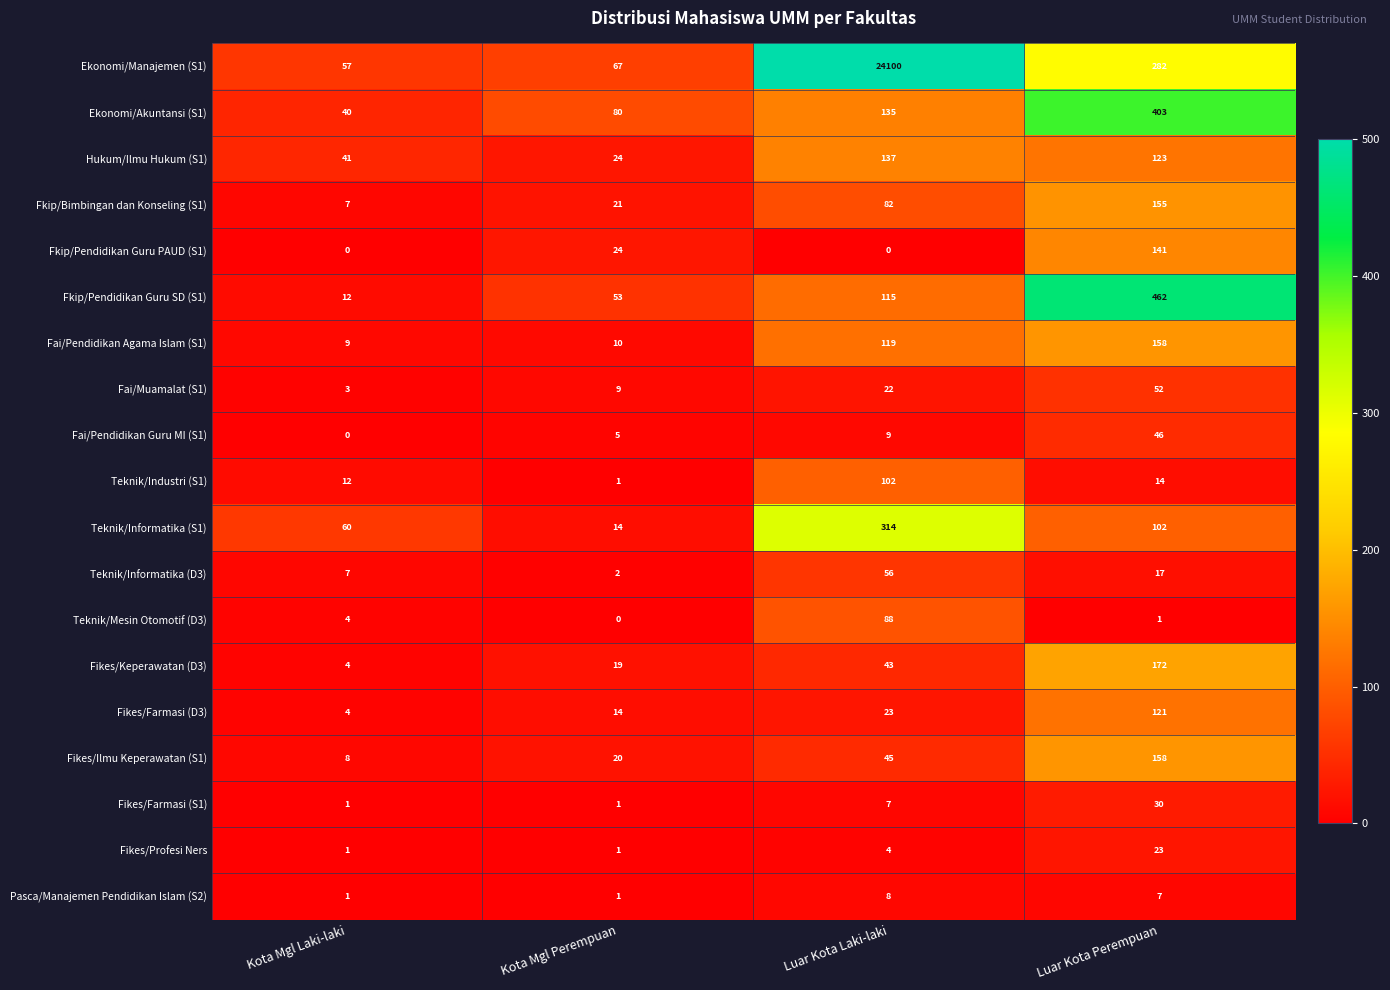

What is the maximum value for Fikes/Profesi Ners?

23